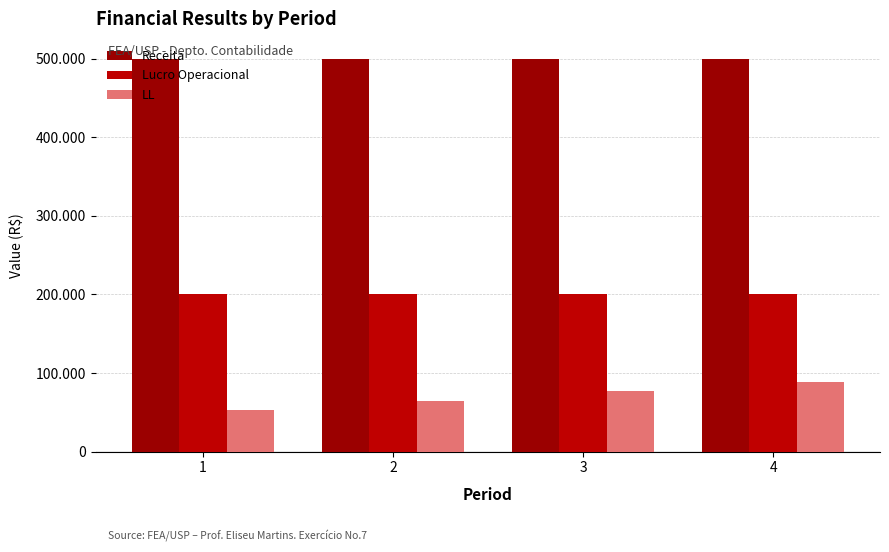

What is the lowest value of the Receita series?

500000